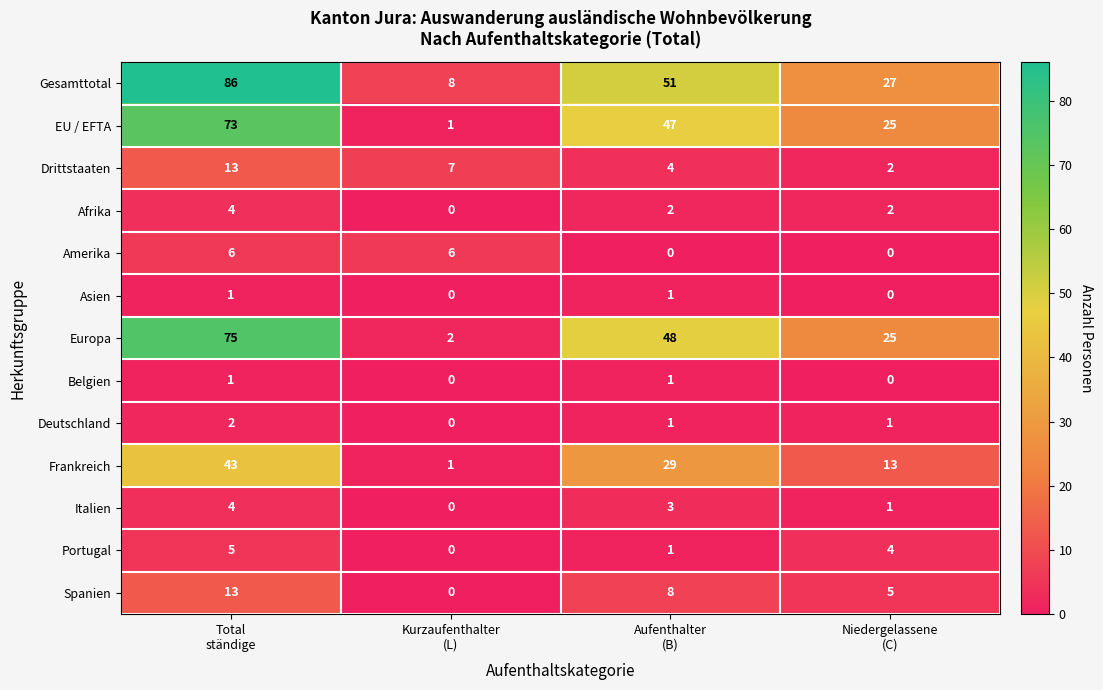

At how many categories does at least one series exceed 13?

3